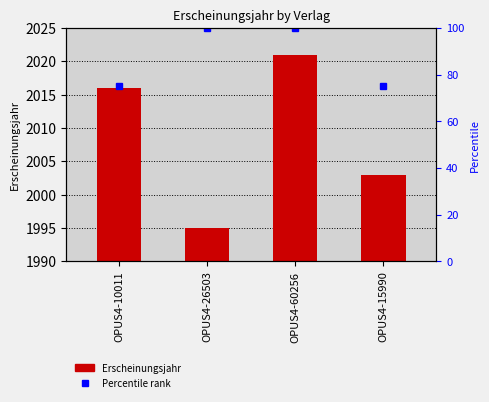

What is the sum of the values at OPUS4-10011 and OPUS4-26503?

4011